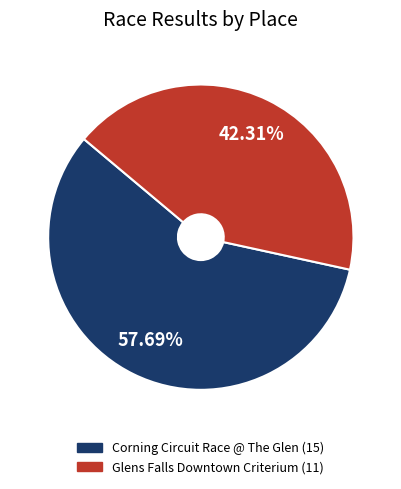

Which category has the smallest portion of the pie?

Glens Falls Downtown Criterium